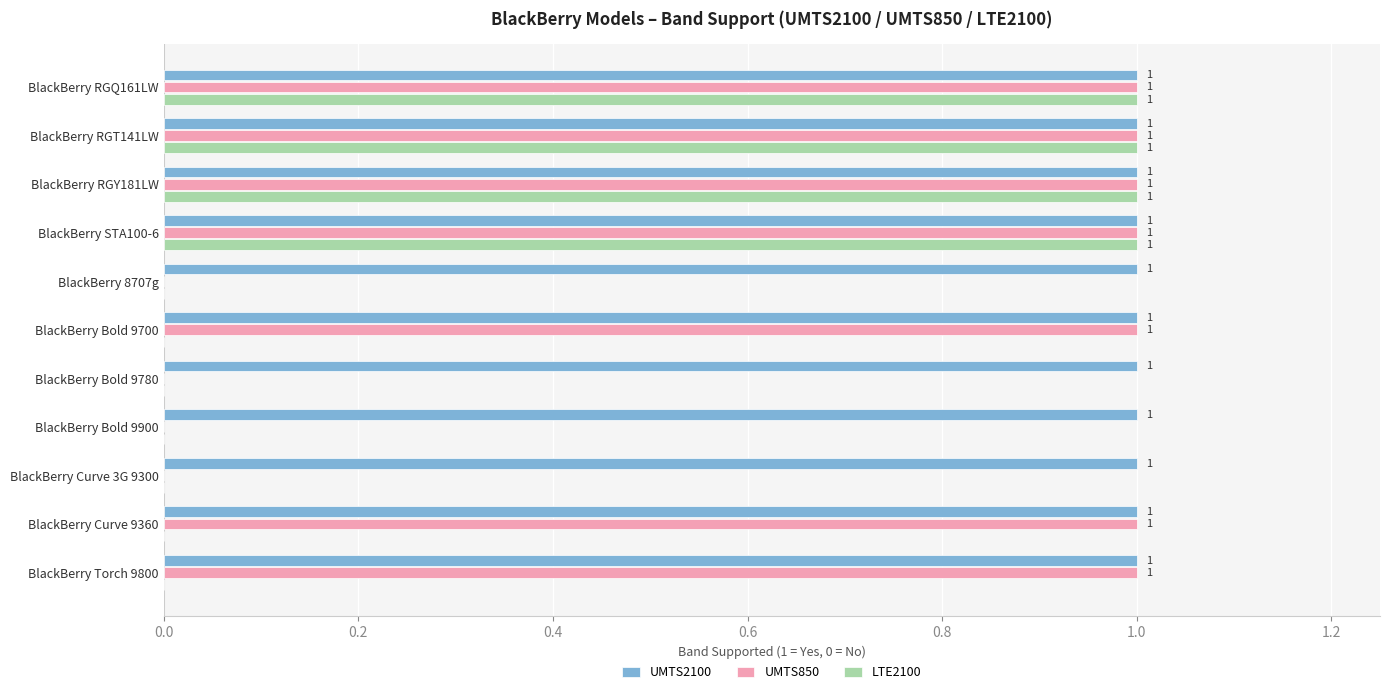

What is the maximum value for UMTS850?

1